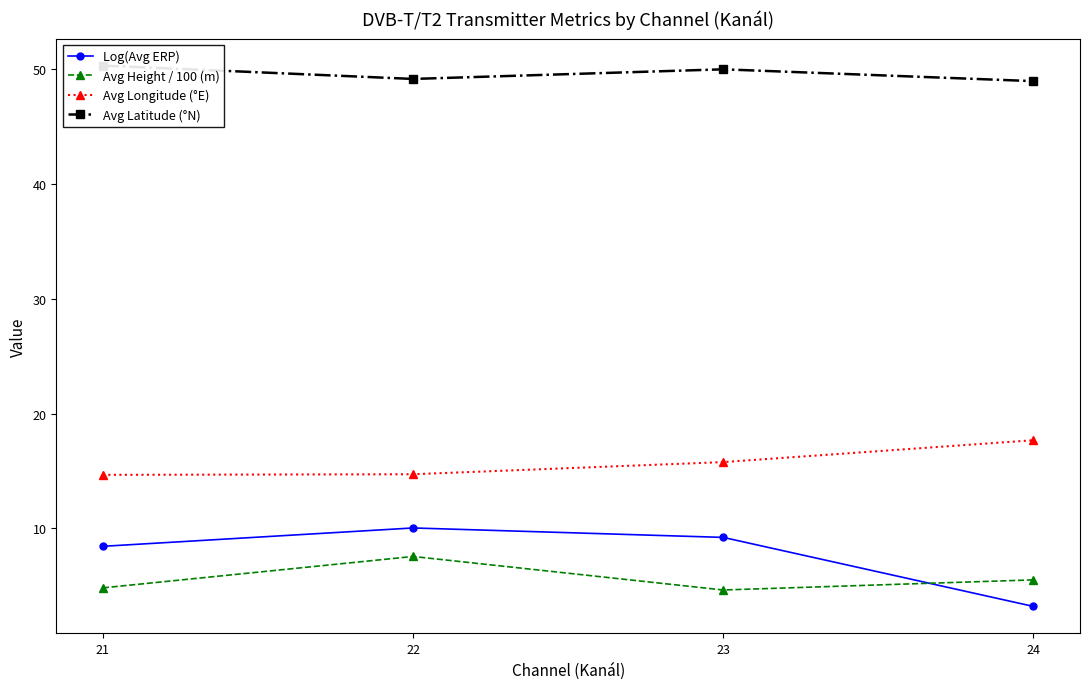

At which label does Log(Avg ERP) first exceed 9?

22